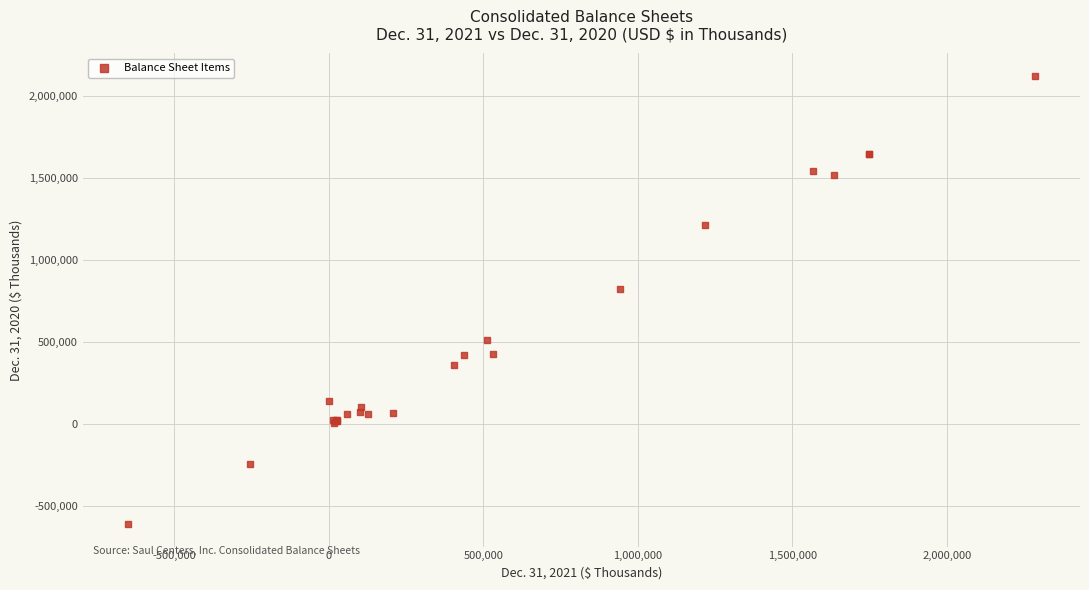

What Y value in the scatter plot is closest to 758545?

827603